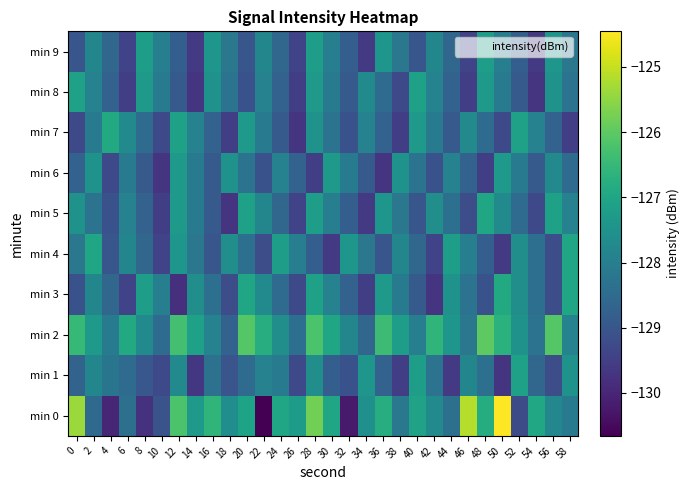

List the series in order of their peak value, highest first.

min 0, min 2, min 3, min 7, min 4, min 5, min 1, min 8, min 9, min 6